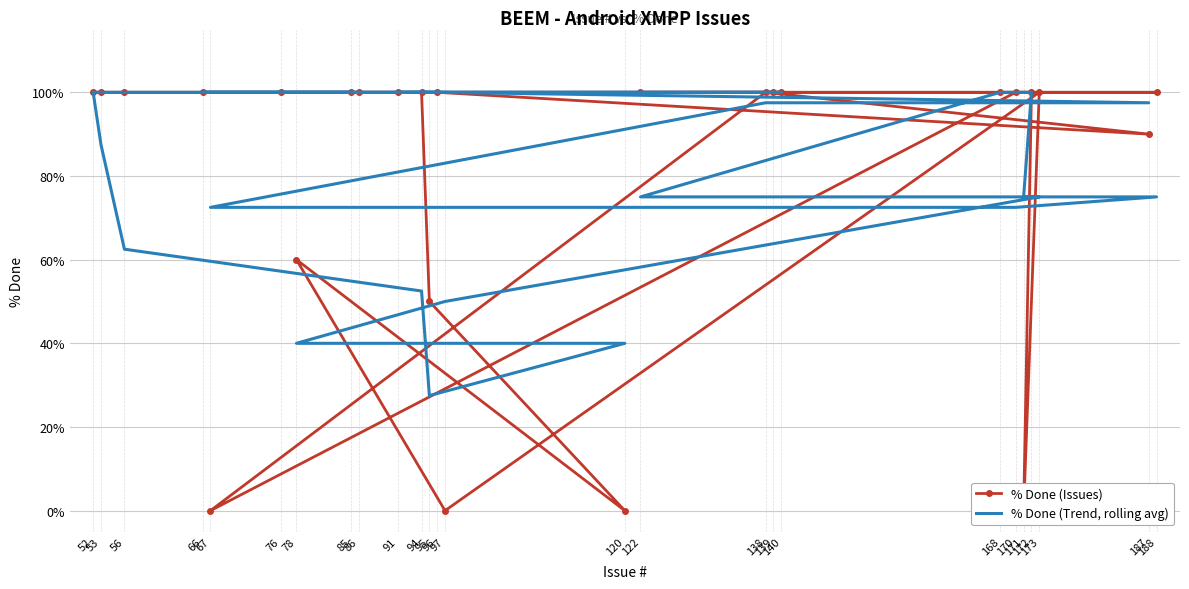

Is it true that % Done (Issues) equals 100.0 at 86?

True